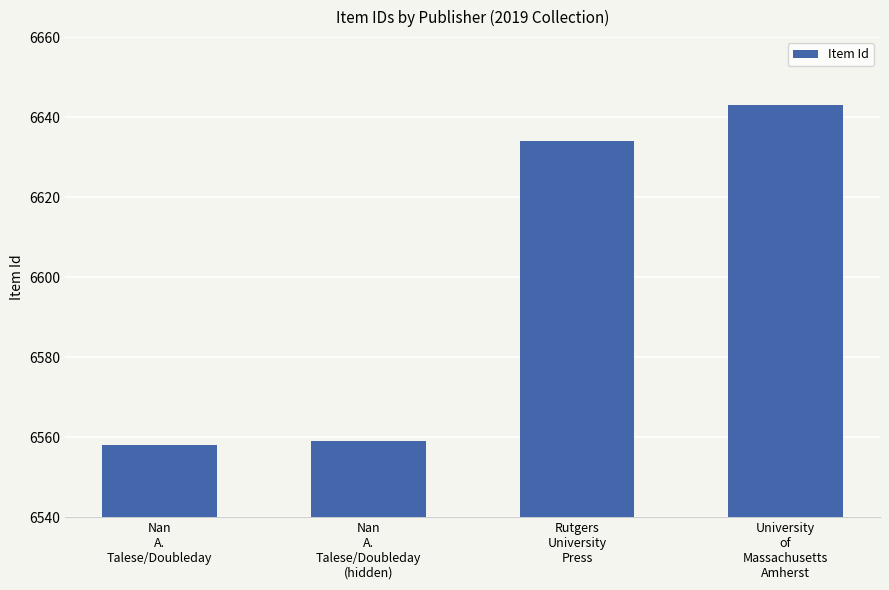

Approximately how many times larger is the value at Rutgers
University
Press compared to Nan
A.
Talese/Doubleday
(hidden)?

1.0